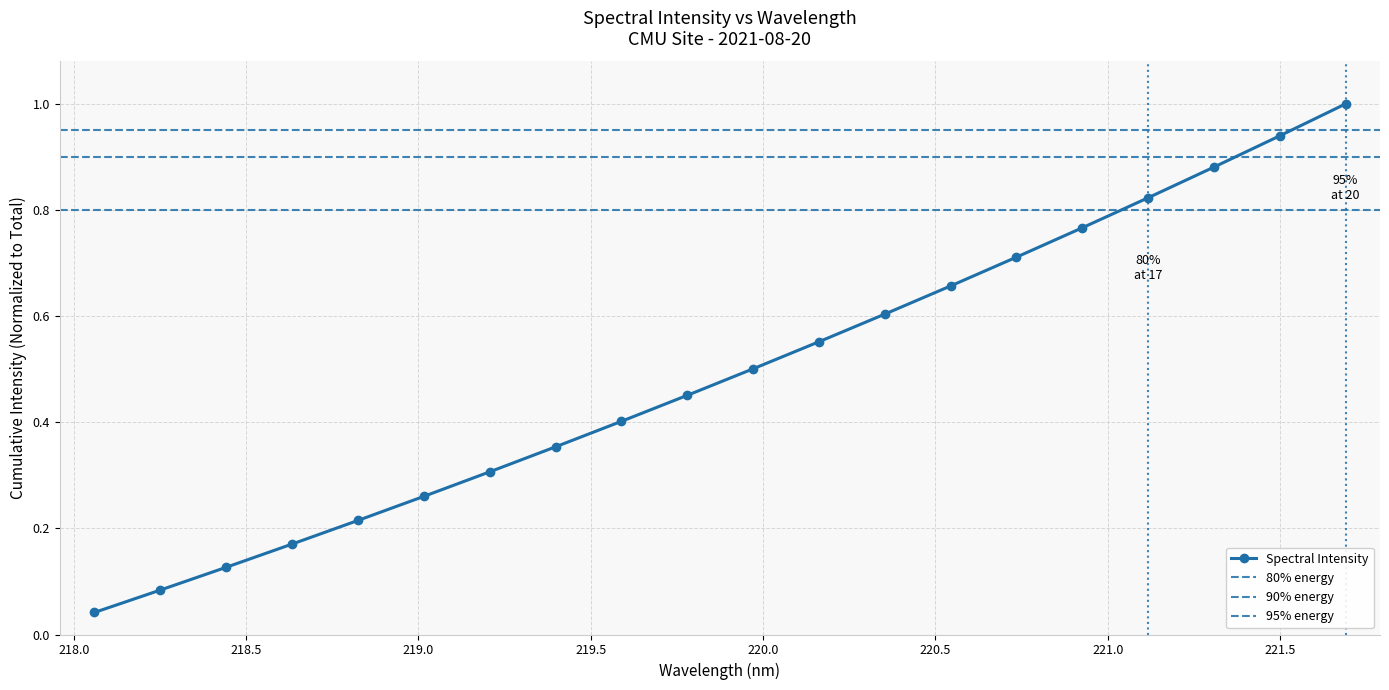

True or false: there are more than 1 points higher than both neighbors.

False